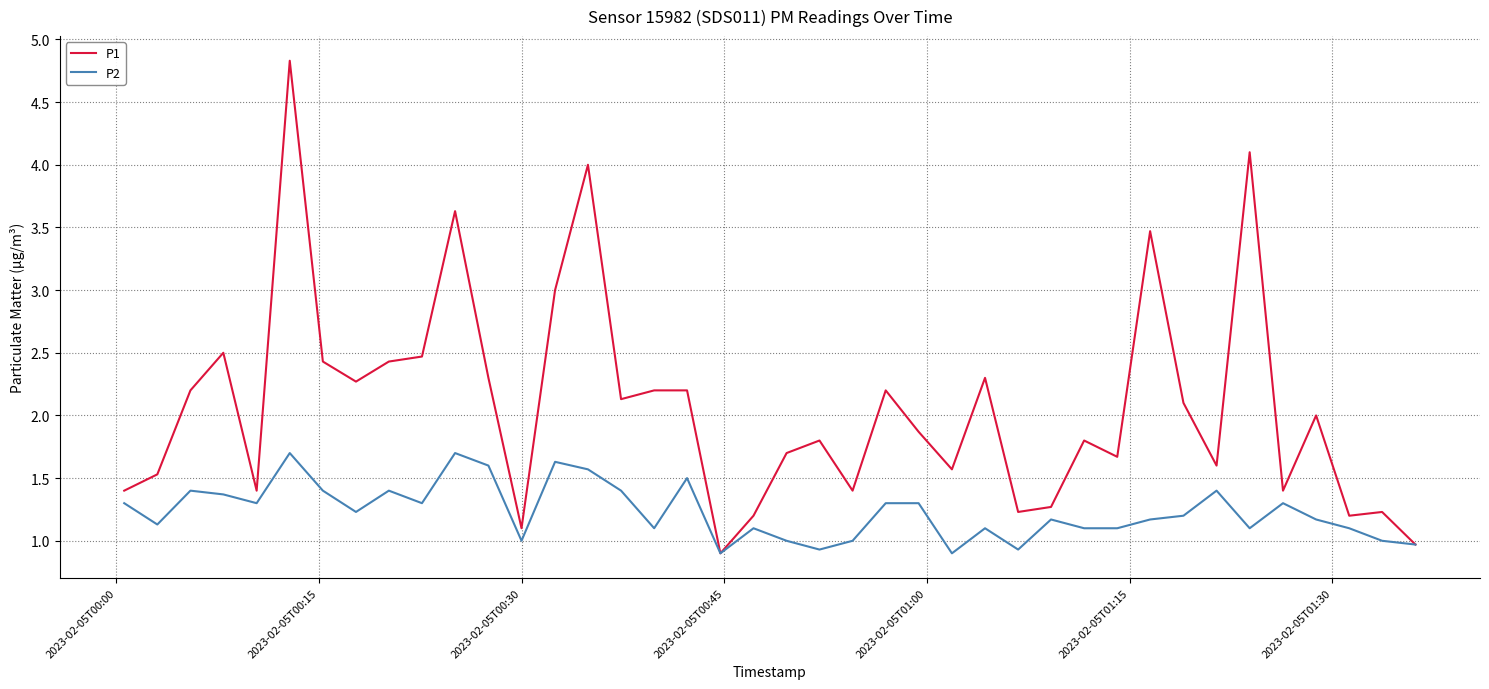

What is the maximum value shown in the chart?

4.8